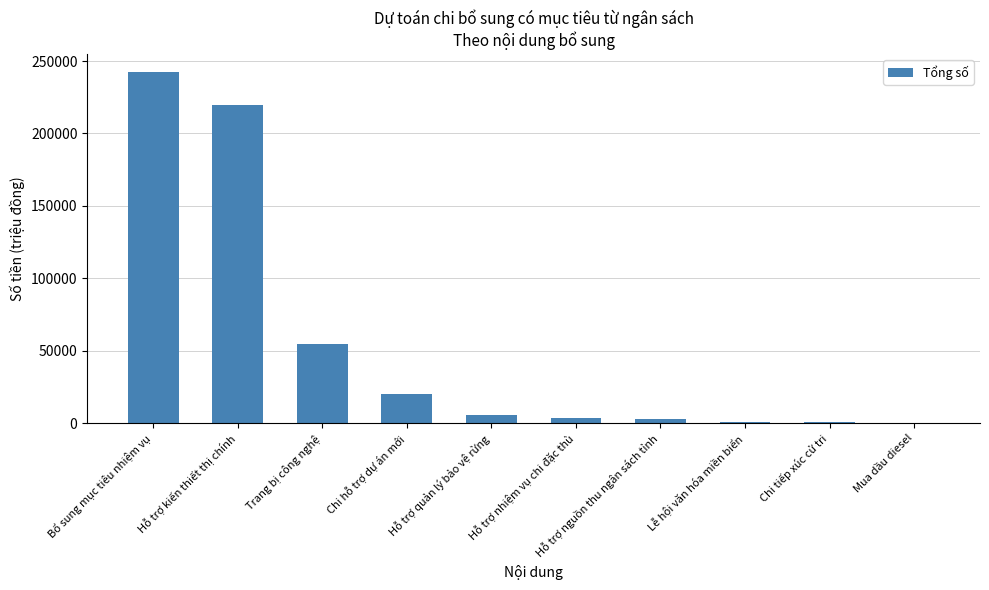

True or false: the data shows 20000 at Chi hỗ trợ dự án mới.

True